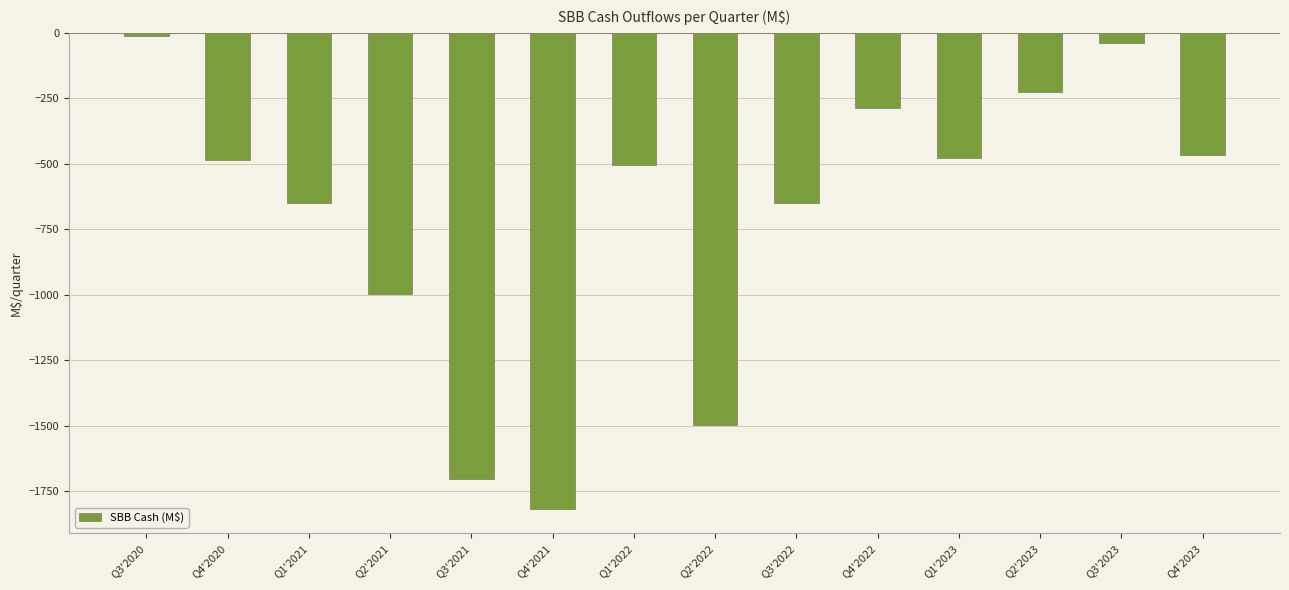

What is the value of the 10th bar from the left?

-288